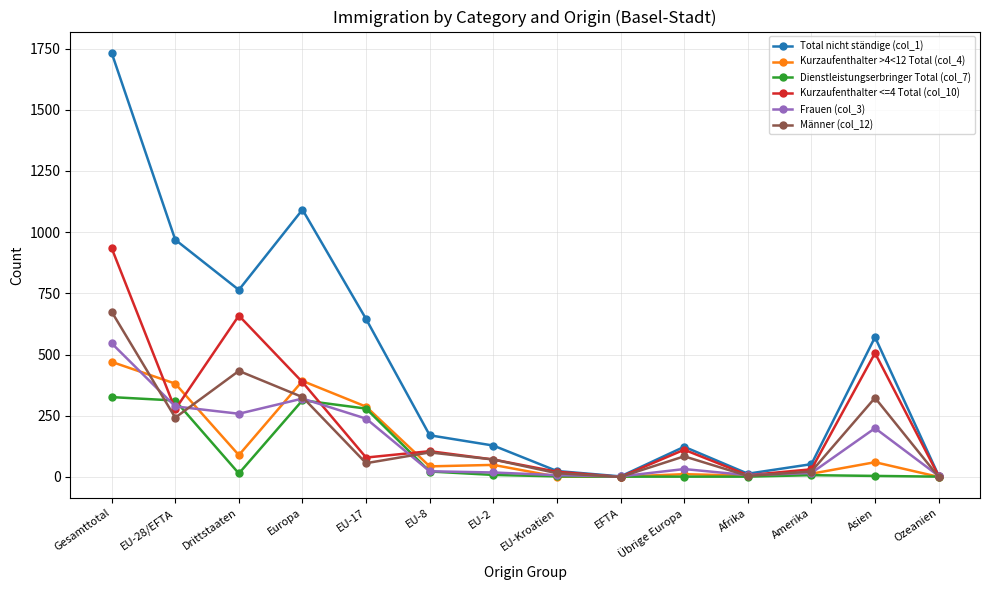

At which category is the sum across all series the highest?

Gesamttotal